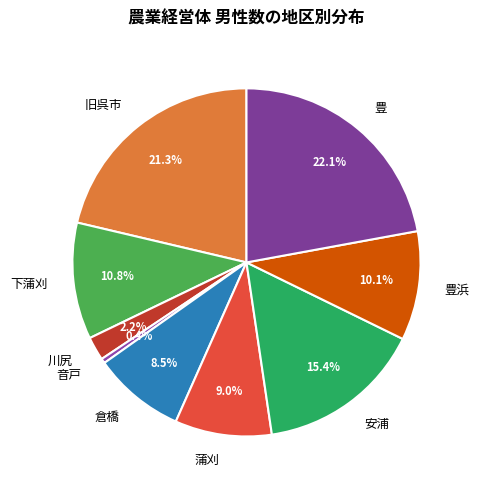

Is there any slice that represents more than half of the pie?

No